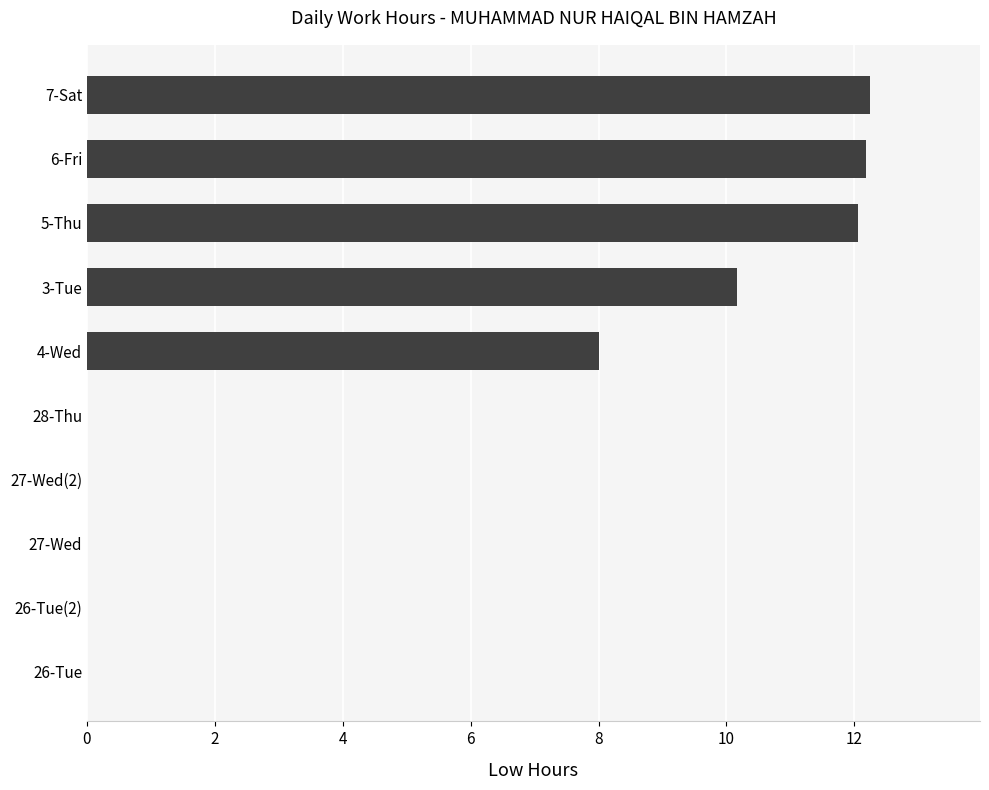

The value at 5-Thu is 12.1. True or false?

True